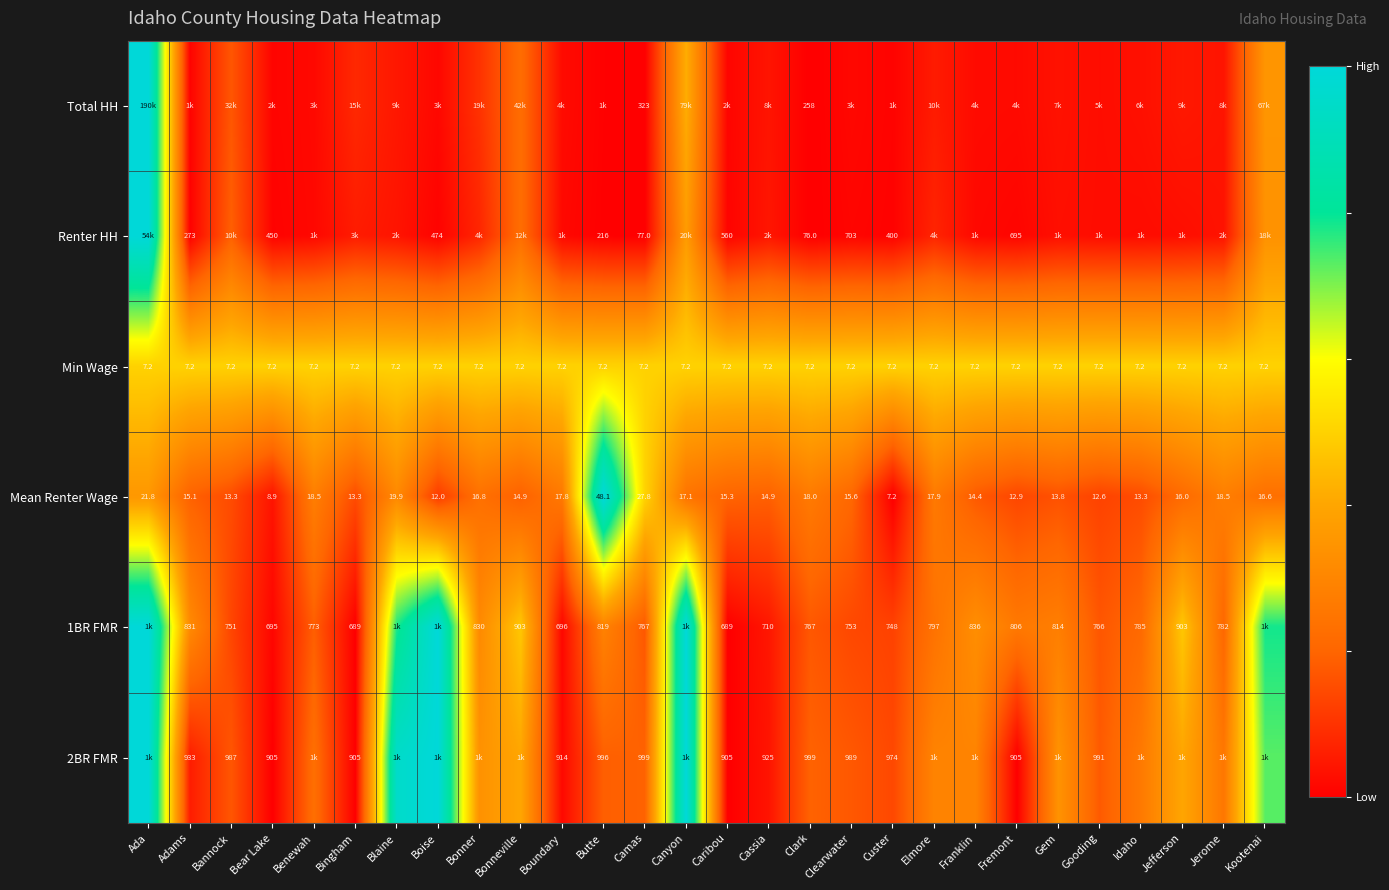

At which label is Mean Renter Wage closest to 27?

Camas